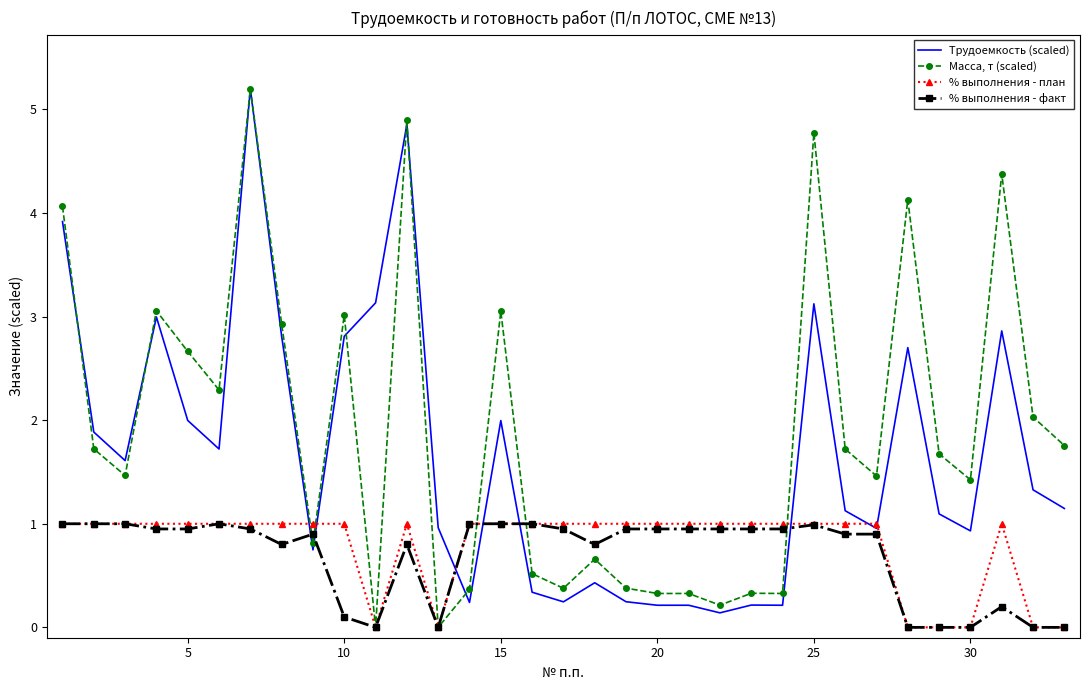

Which series has the largest total across all categories?

Масса, т (scaled)